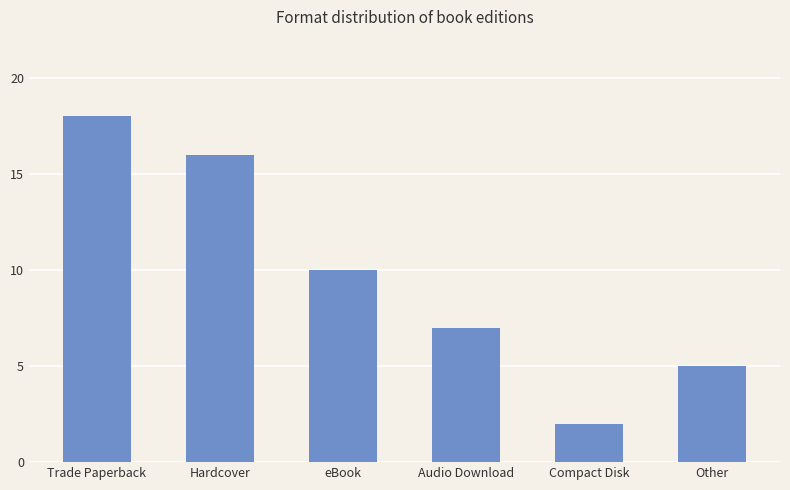

How many bars are there in total?

6